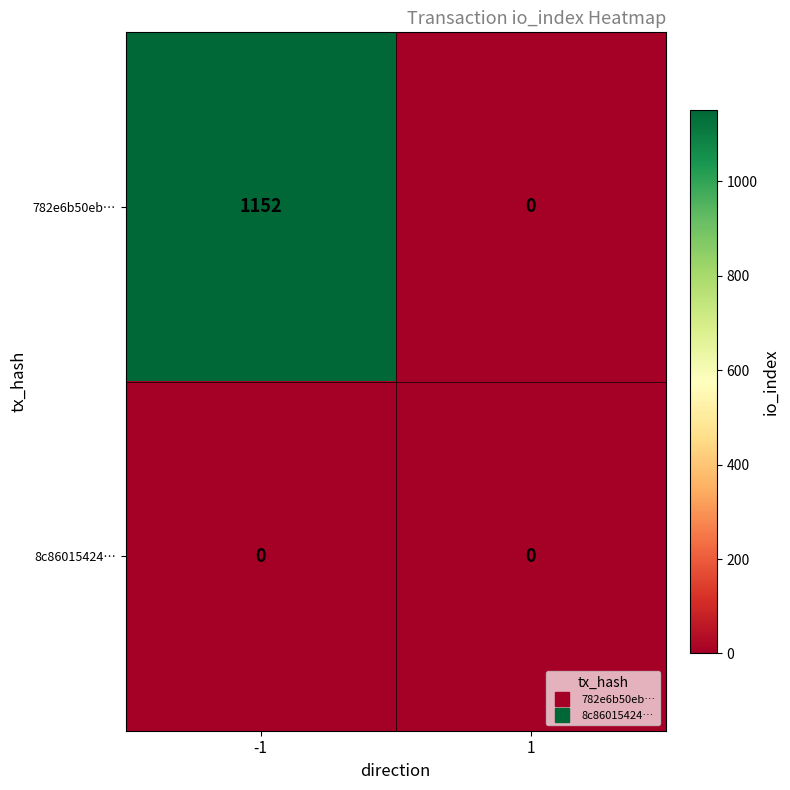

What is the total value across all series at -1?

1152